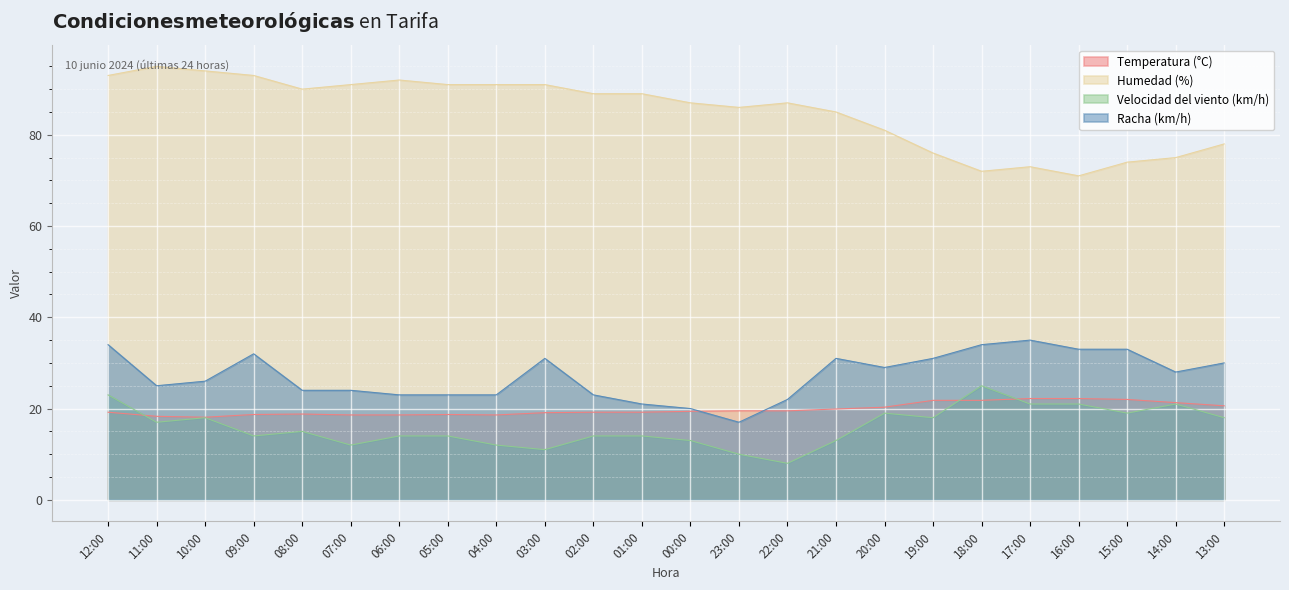

Between 19:00 and 09:00, which is larger?

19:00